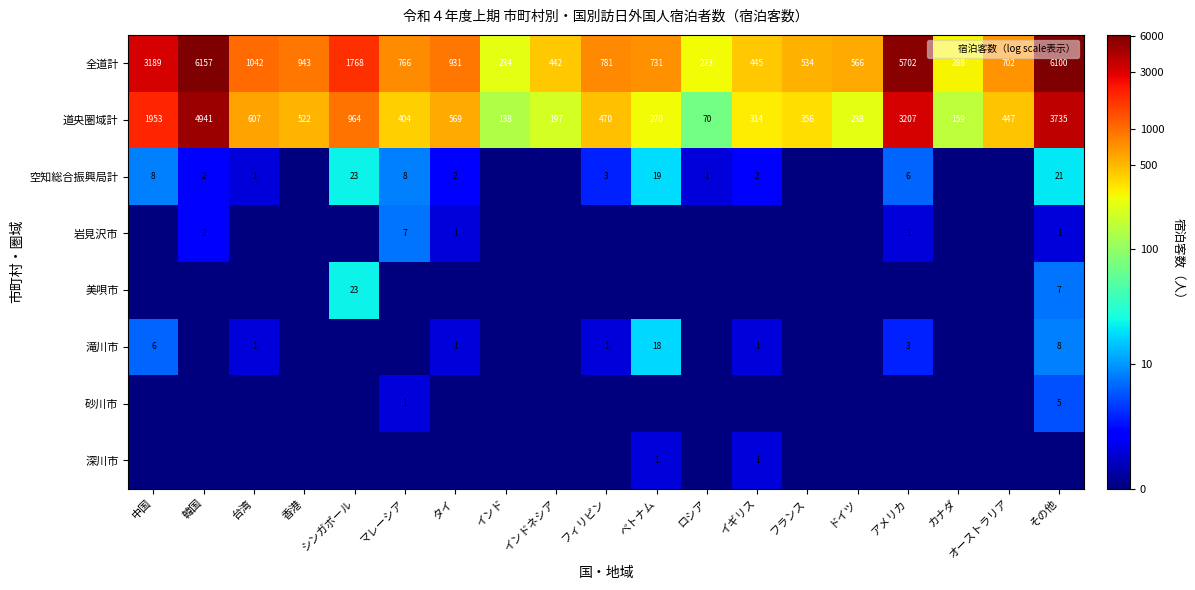

What is the difference between the maximum and minimum values in the 道央圏域計 series?

4871